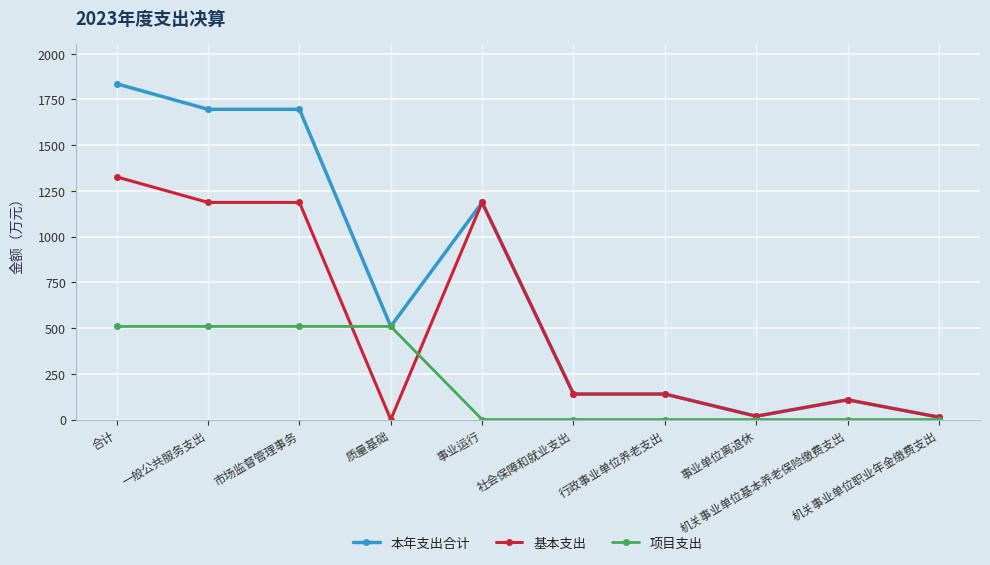

What are all the series names shown in the legend?

本年支出合计, 基本支出, 项目支出